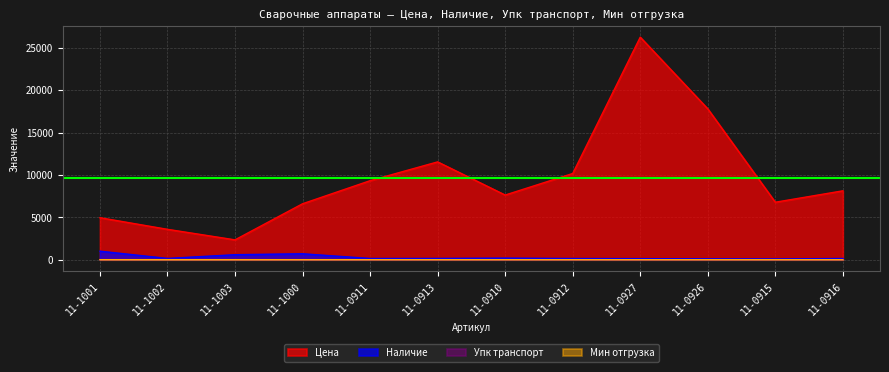

List the labels in order of Мин отгрузка value, smallest first.

11-0927, 11-0926, 11-0915, 11-0916, 11-1001, 11-1002, 11-1003, 11-1000, 11-0911, 11-0913, 11-0910, 11-0912